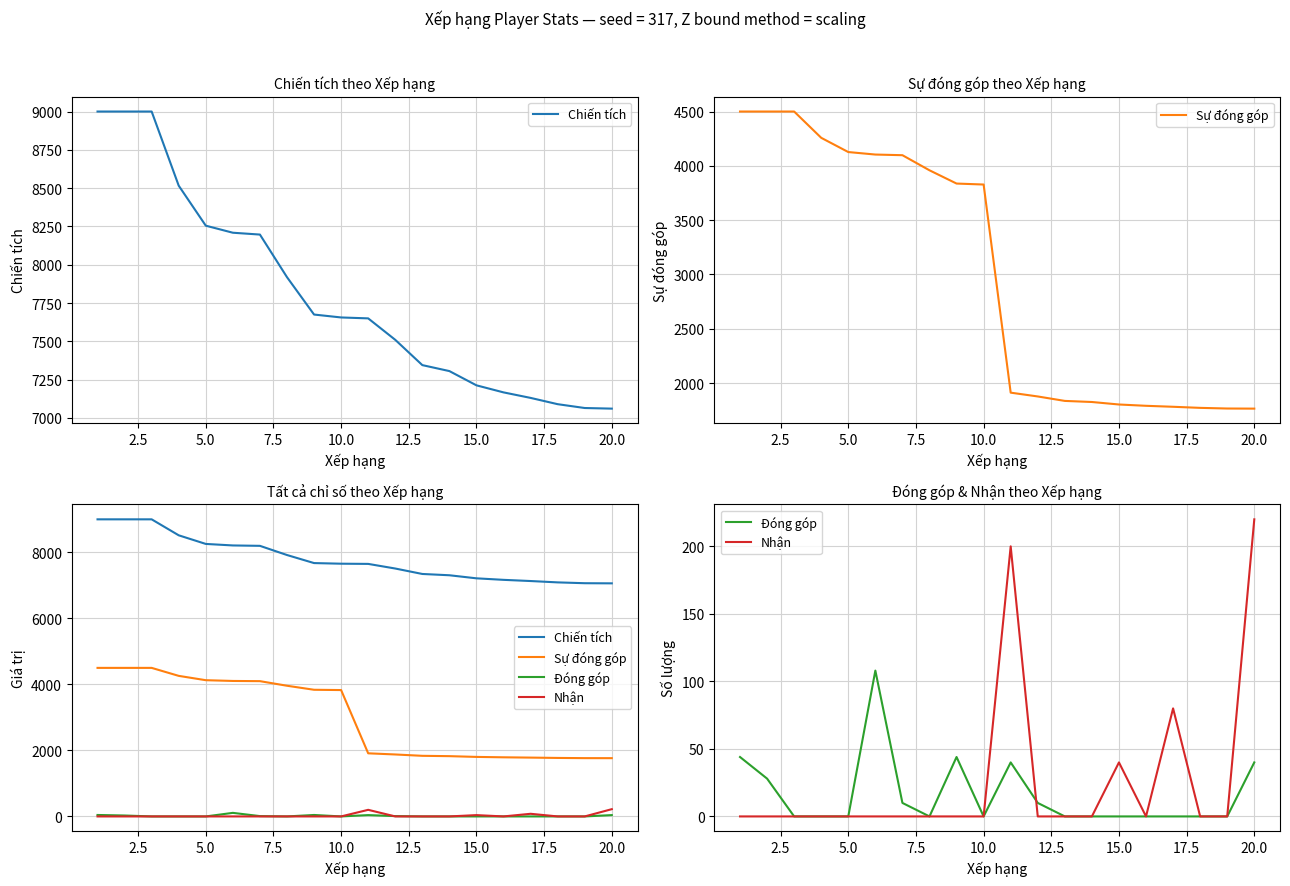

How many data points in Đóng góp are above 0?

8